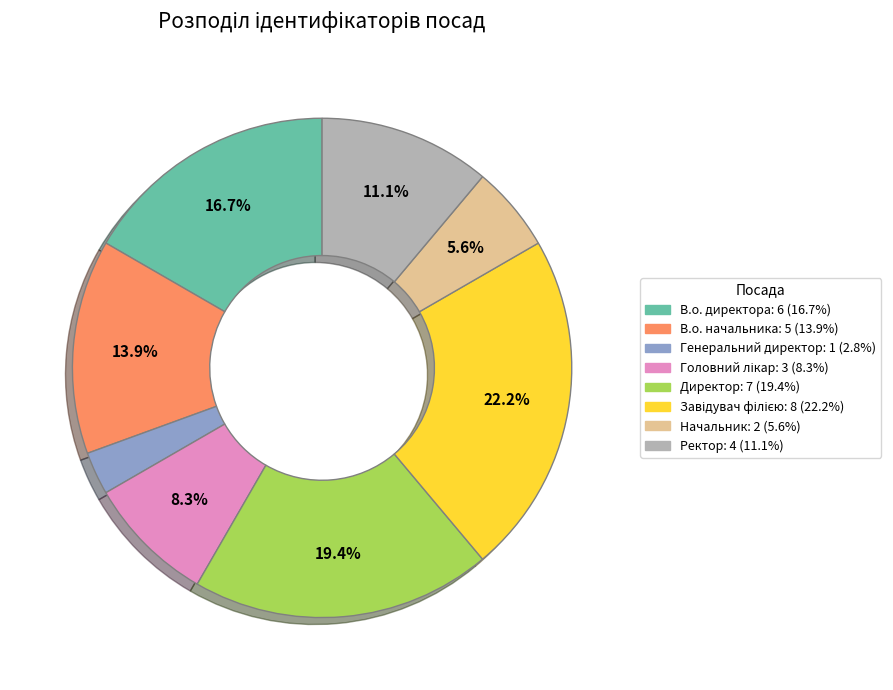

Approximately how many times larger is the value at Начальник compared to В.о. начальника?

0.4